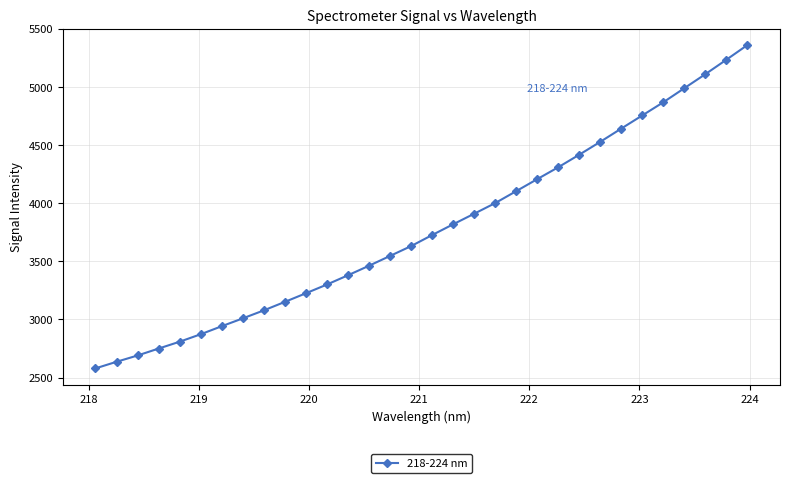

Does the chart display data point markers on the line(s)?

Yes